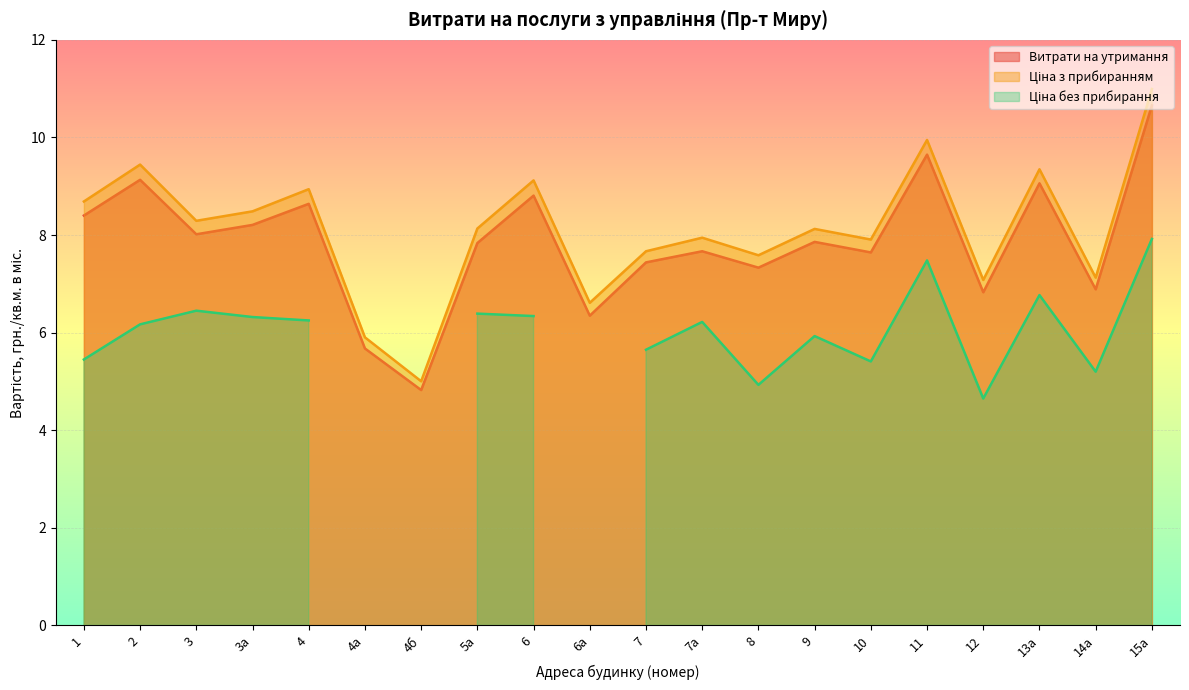

At which category is the sum across all series the highest?

15а